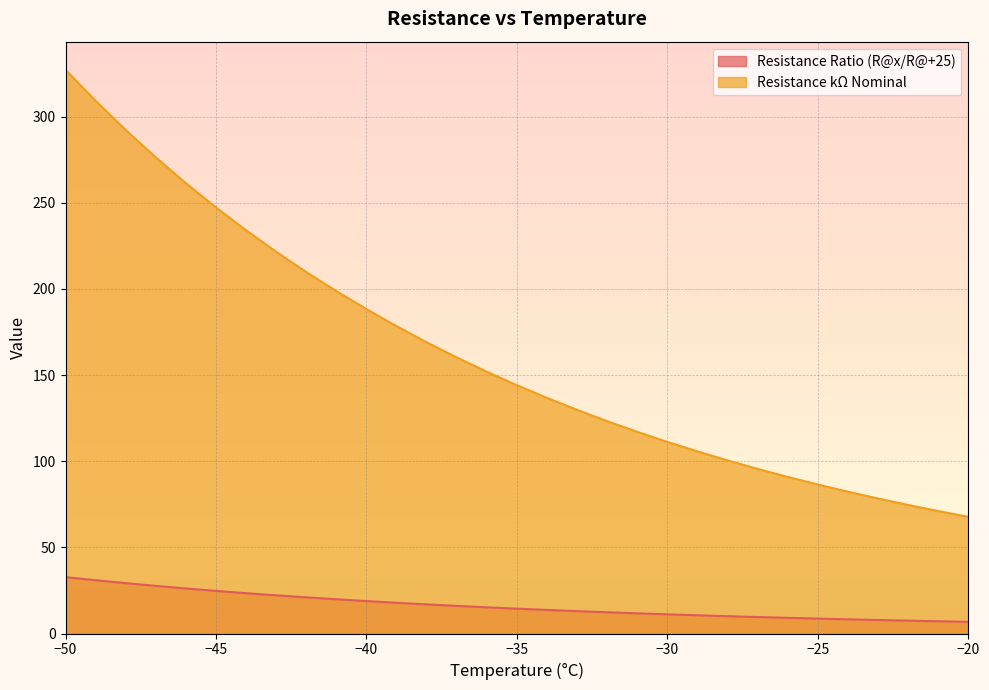

How many data points in Resistance kΩ Nominal are above 144?

16